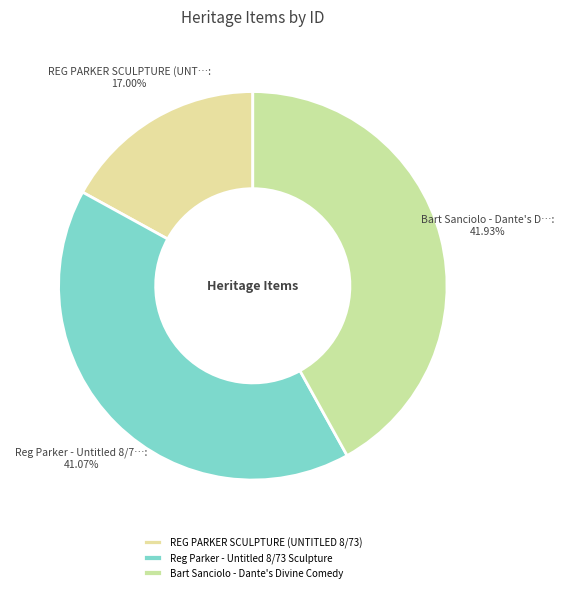

Which category has the smallest portion of the pie?

REG PARKER SCULPTURE (UNTITLED 8/73)